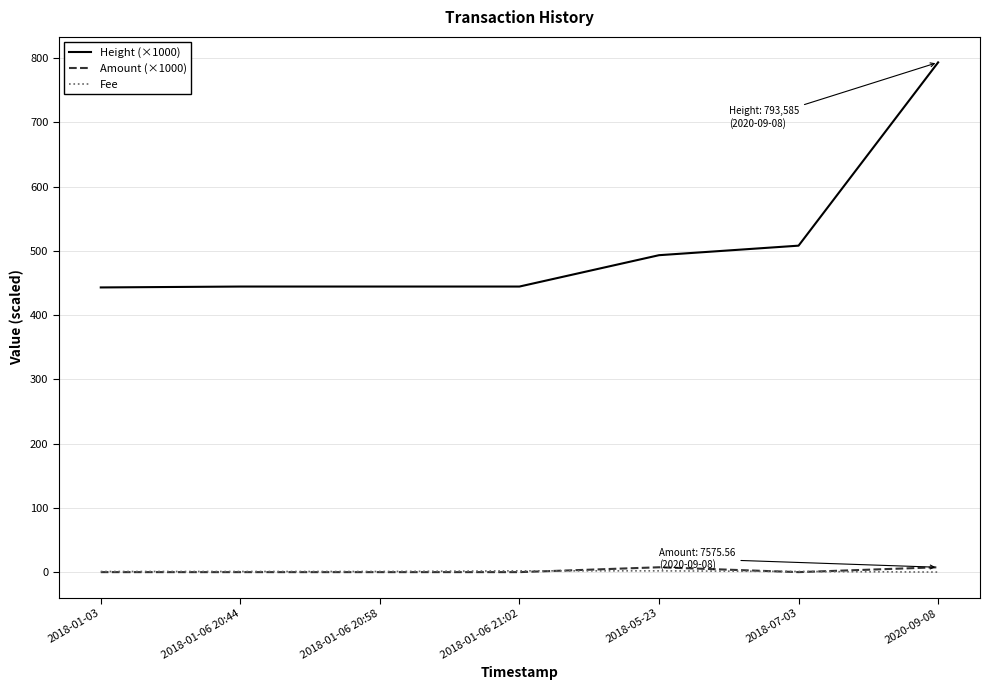

What is the minimum value for Fee?

0.1